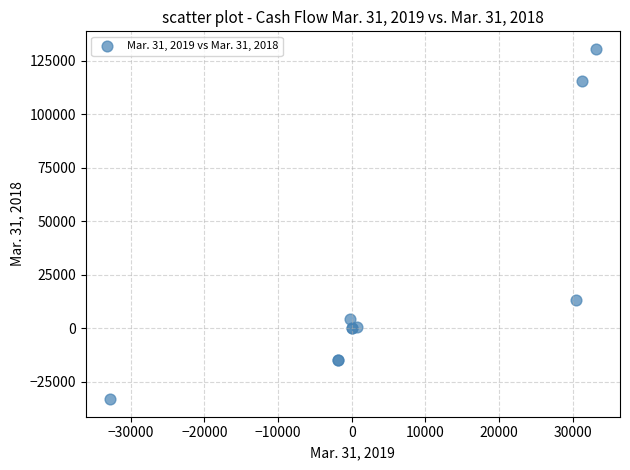

What Y value in the scatter plot is closest to 48725?

13340